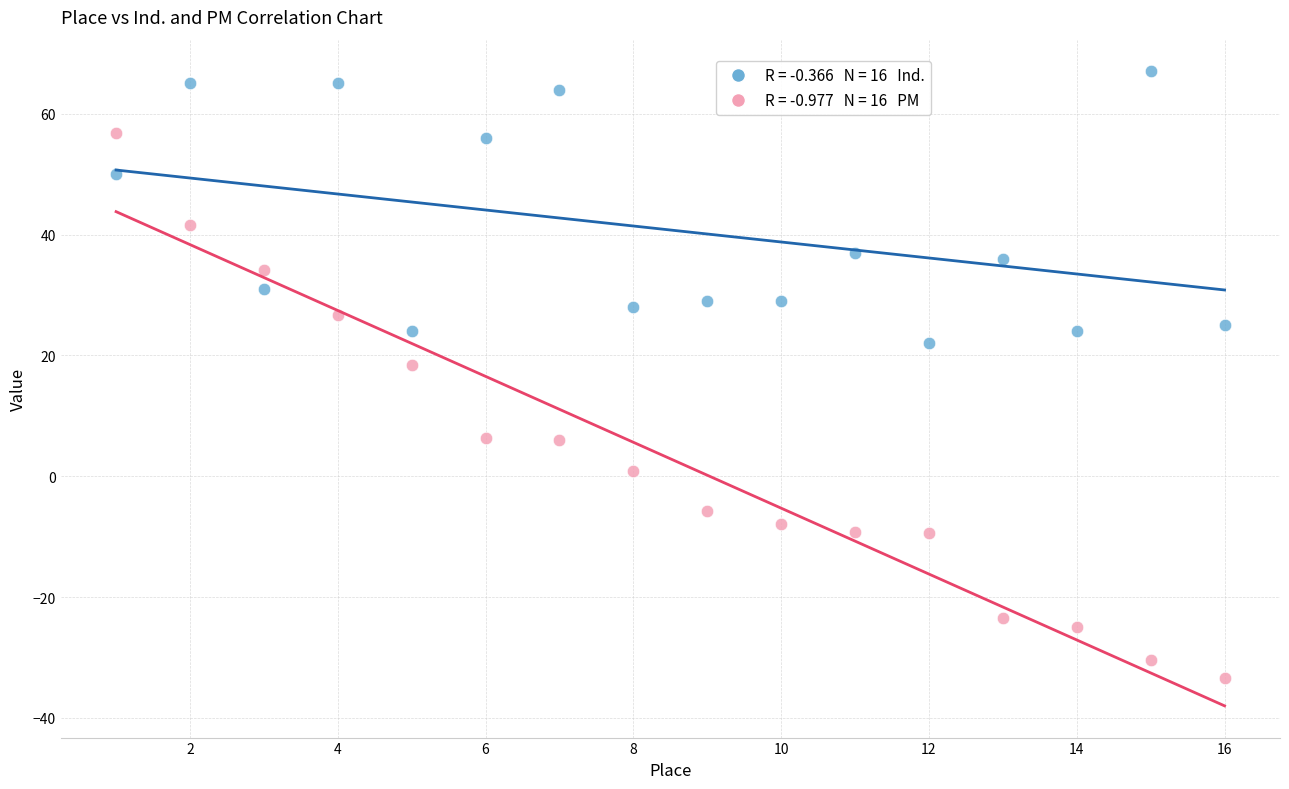

Across all data points, what is the range of X values (max minus min)?

15.0